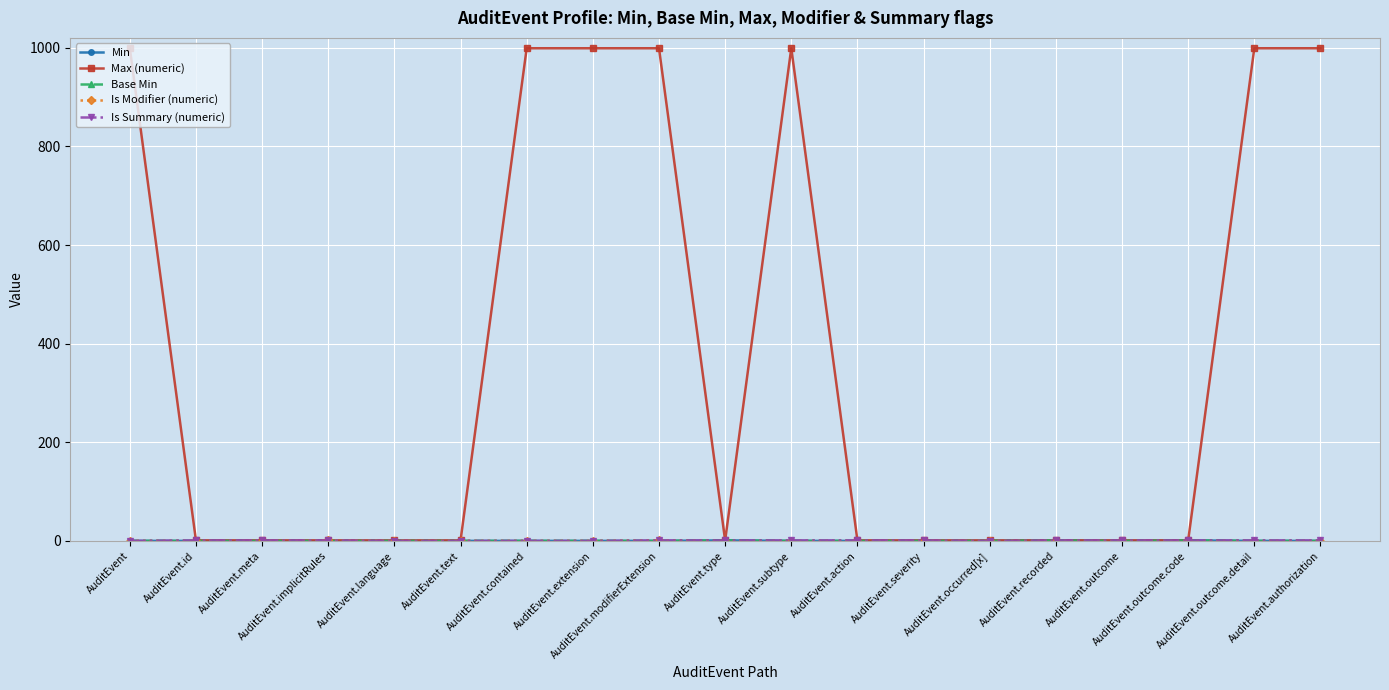

How many intersections are there between Is Modifier (numeric) and Min?

1